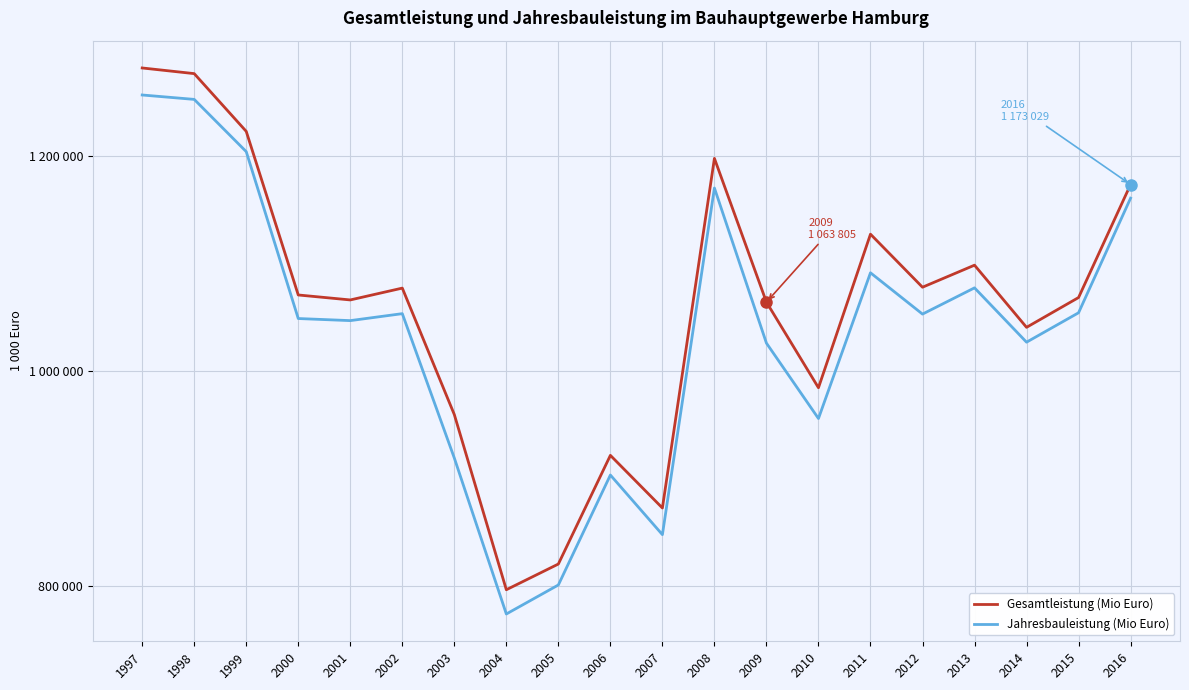

What are all the series names shown in the legend?

Gesamtleistung (Mio Euro), Jahresbauleistung (Mio Euro)